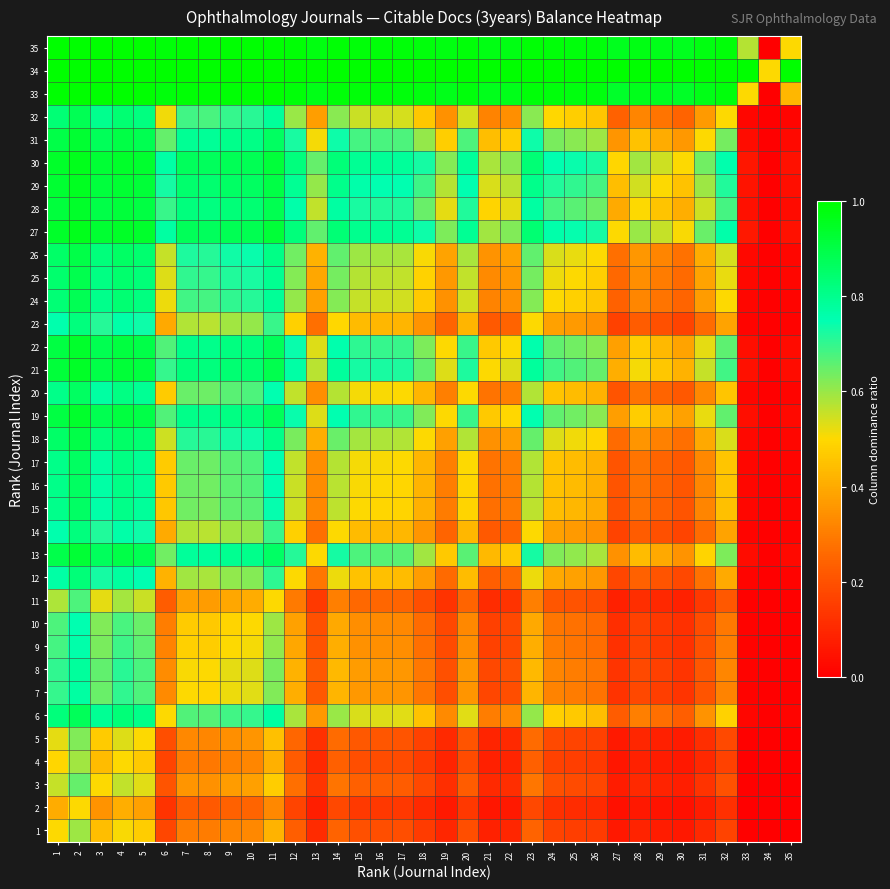

What is the total value across all series at 27?

10.3